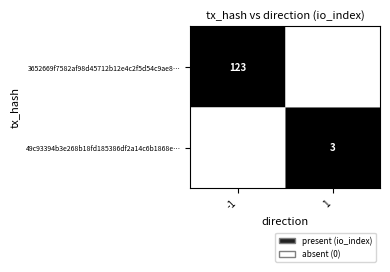

The value of 3652669f7582af98d45712b12e4c2f5d54c9ae8… at -1 is 123. True or false?

True